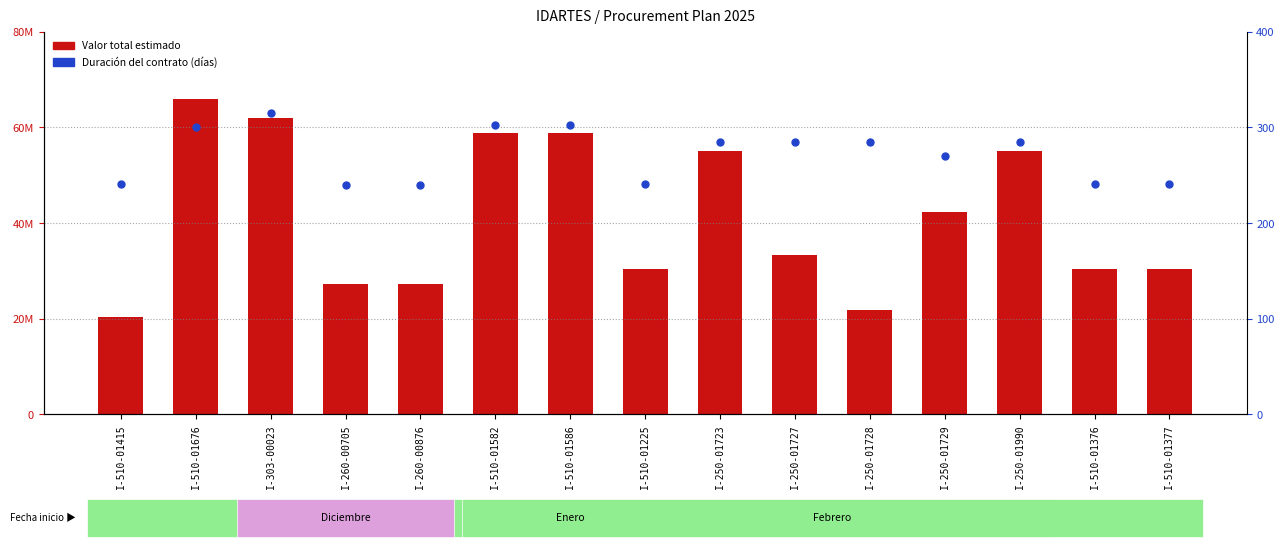

What are all the series names shown in the legend?

Valor total estimado, Duración del contrato